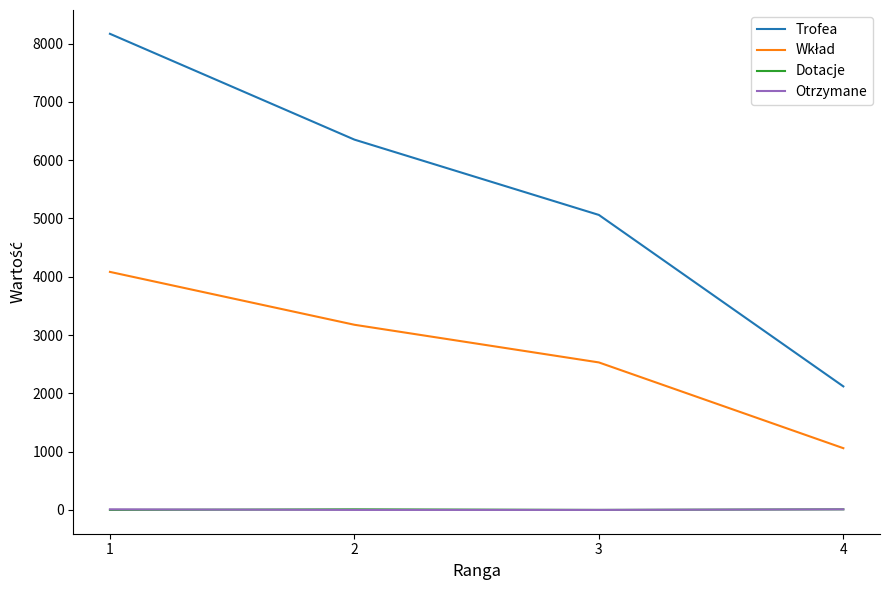

What is the maximum value shown in the chart?

8167